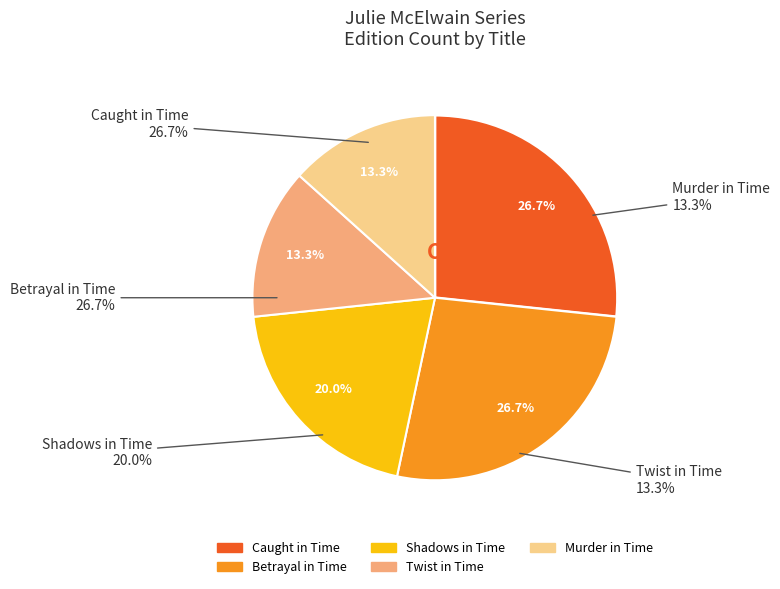

Is Betrayal in Time the majority of the pie?

No